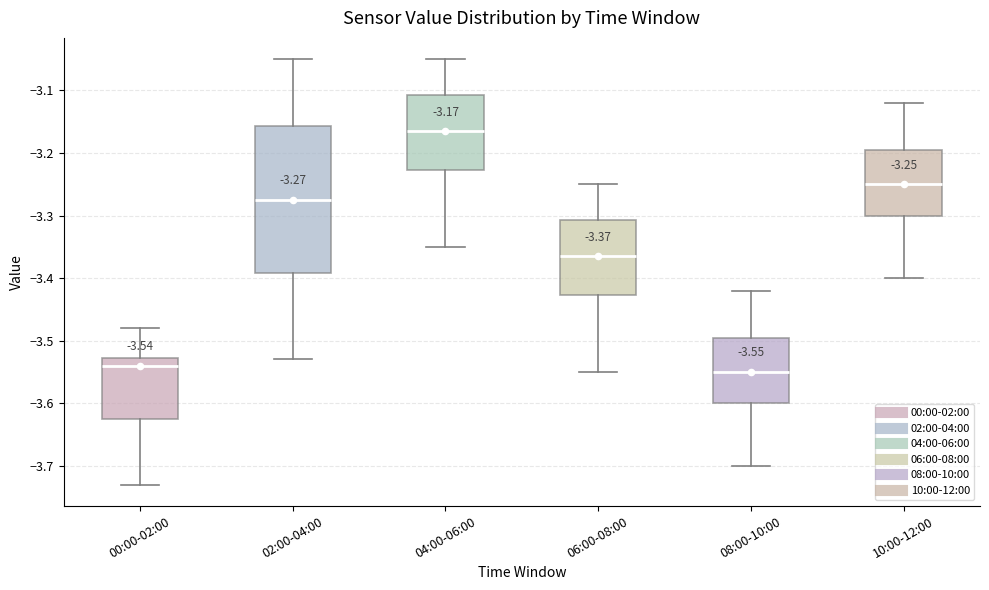

Which box is the tallest, from its lower edge to its upper edge?

02:00-04:00